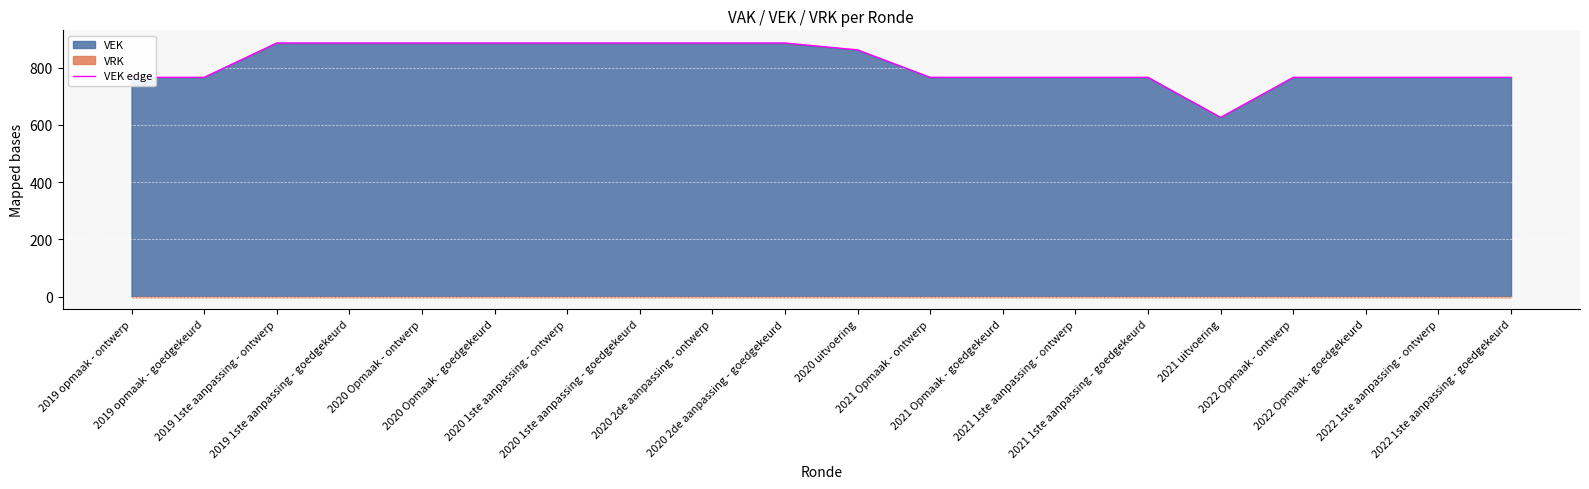

How many interior local valleys (lower than both neighbors) does the data have?

1